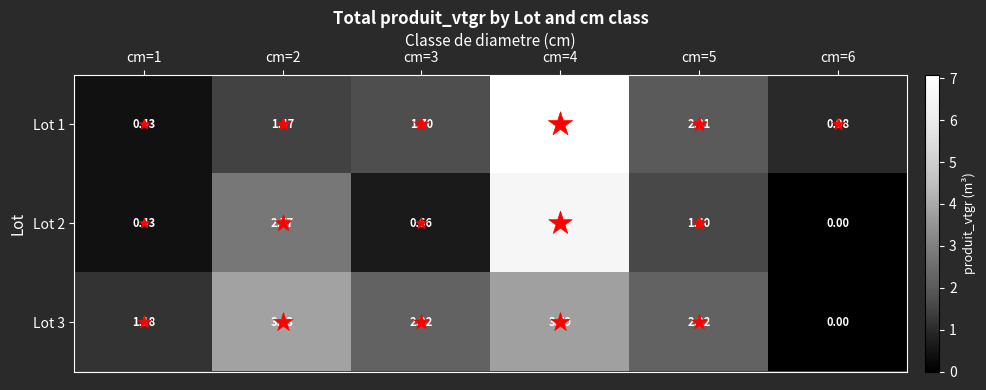

Is the value of Lot 1 at cm=3 greater than the value of Lot 3 at cm=4?

No